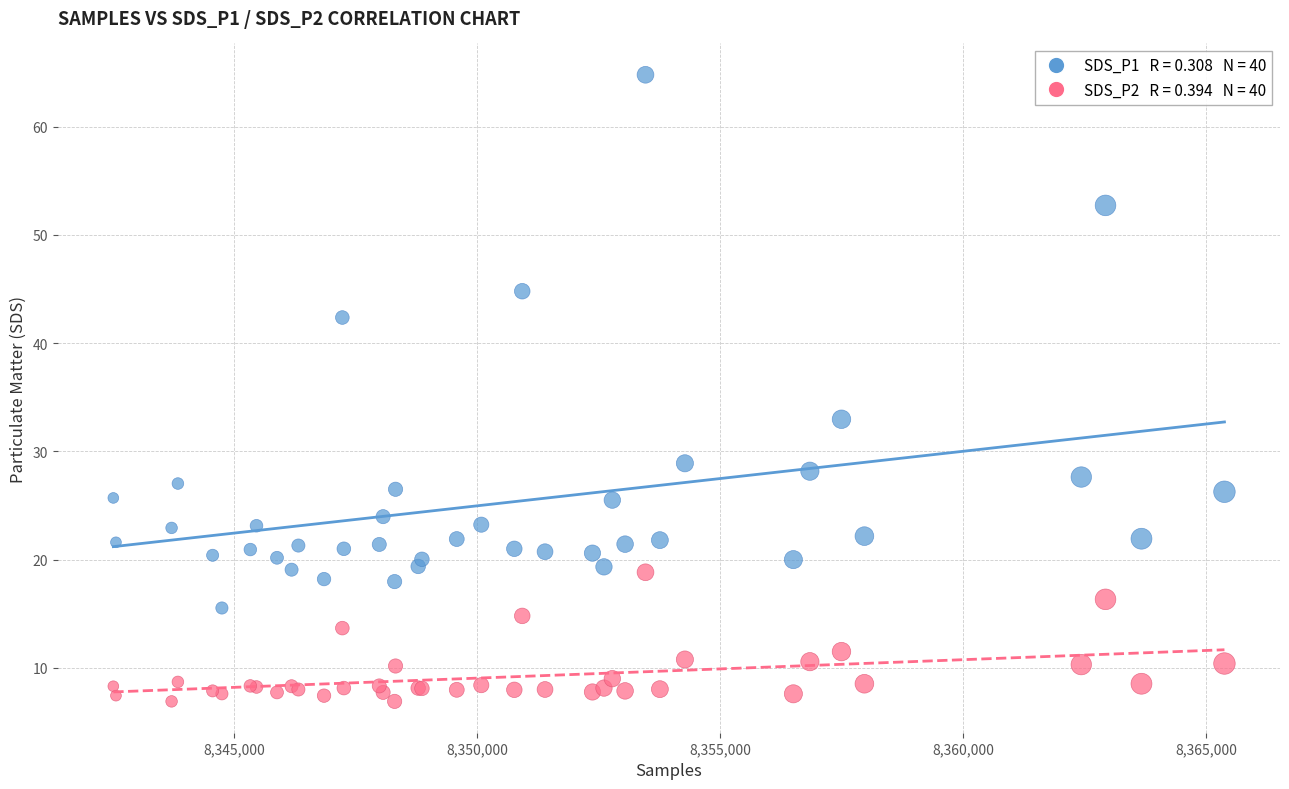

Across all series, what Y value is closest to 35?

33.0